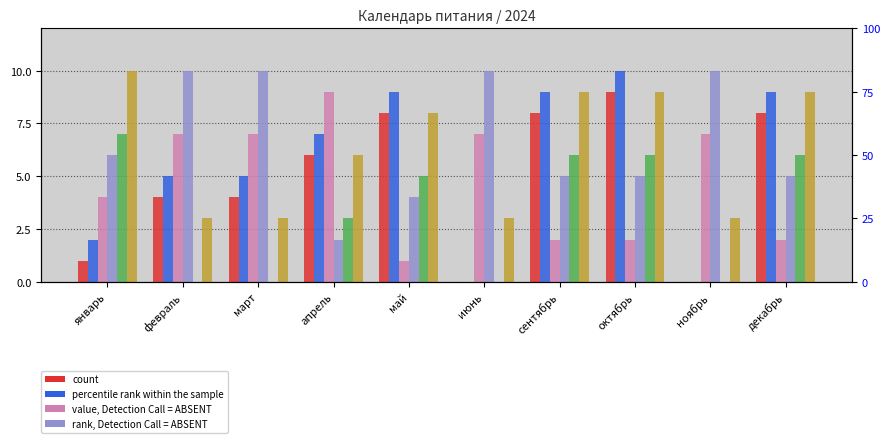

How many data points does each series have?

10